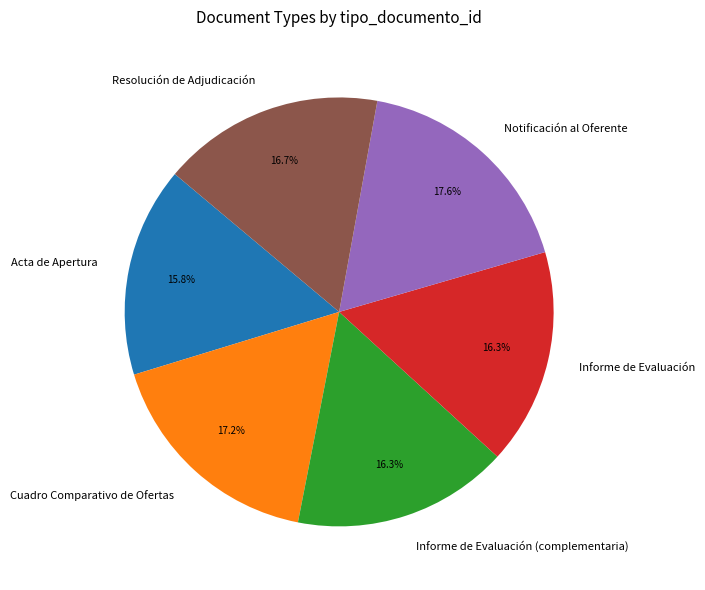

What portion of the pie excludes Informe de Evaluación (complementaria)?

83.7%